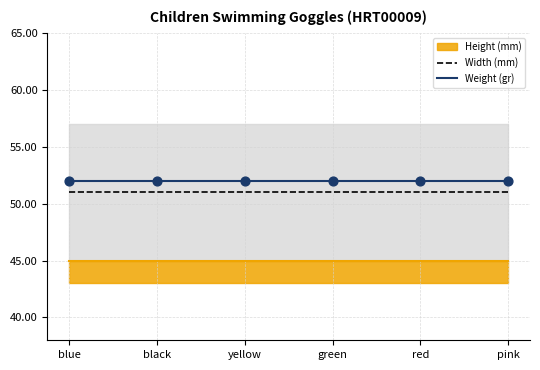

At how many categories does at least one series exceed 51?

6